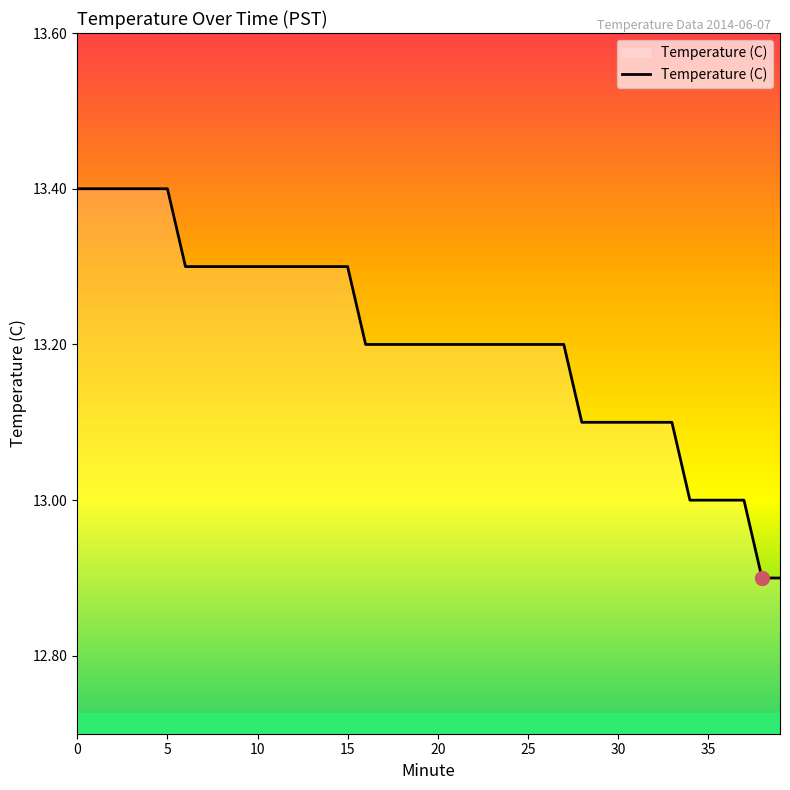

Does the chart display data point markers on the line(s)?

No